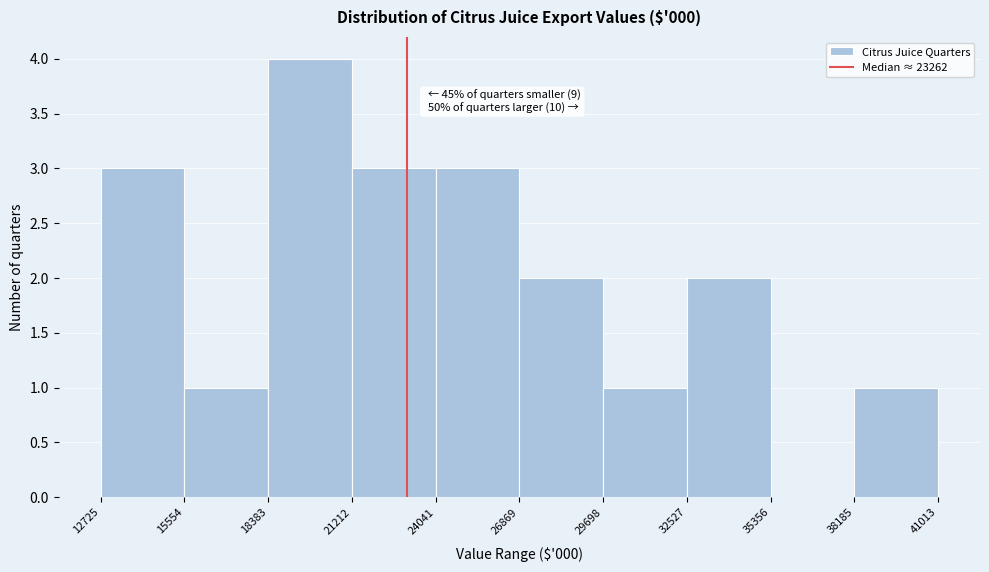

Which range on the x-axis has the tallest bar?

18383 to 21212